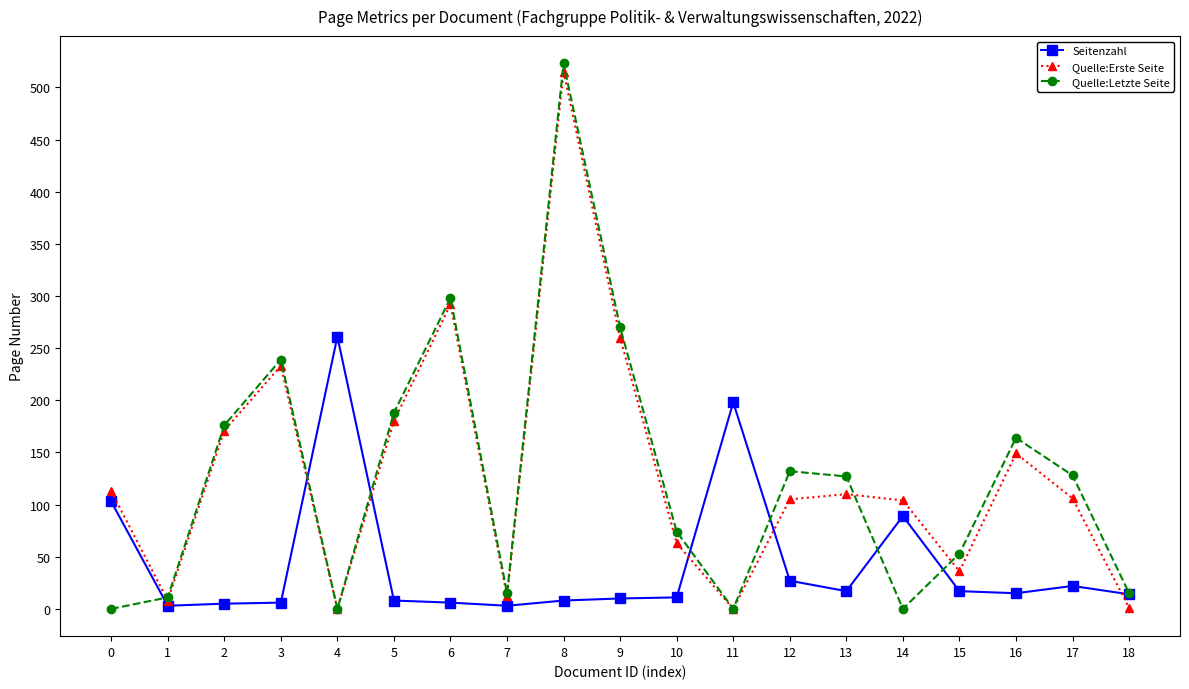

What is the maximum value shown in the chart?

523